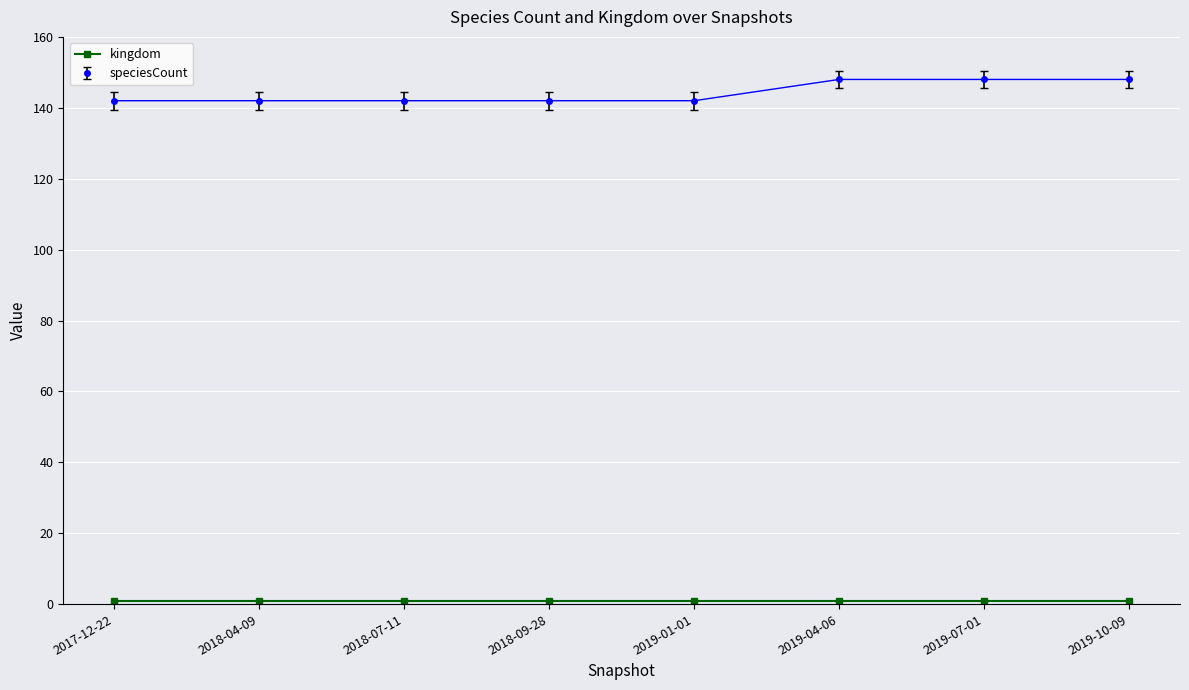

True or false: speciesCount has a value of 204 at 2018-09-28.

False